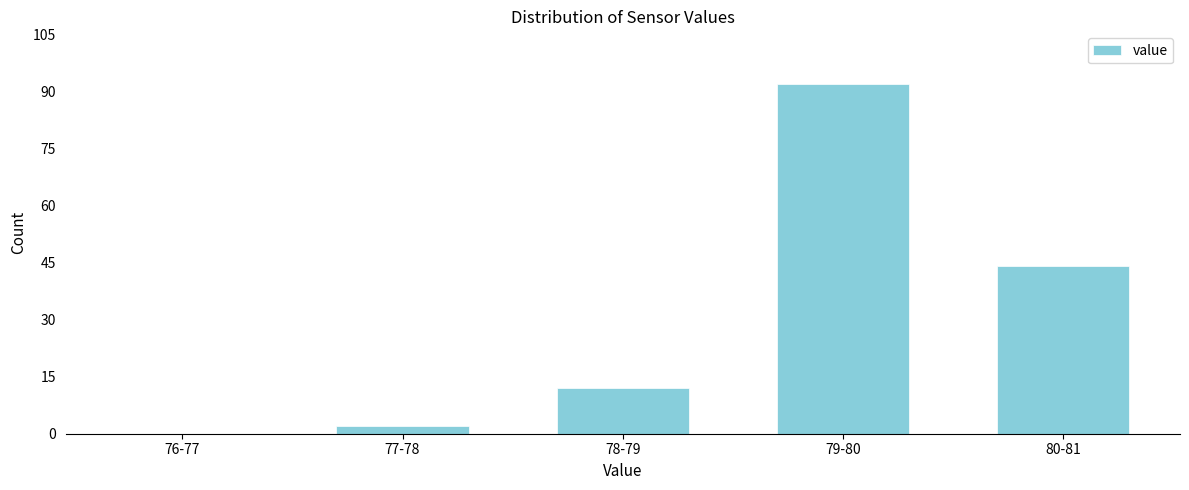

Reading right to left, extract all data points from this chart.

80-81=44	79-80=92	78-79=12	77-78=2	76-77=0